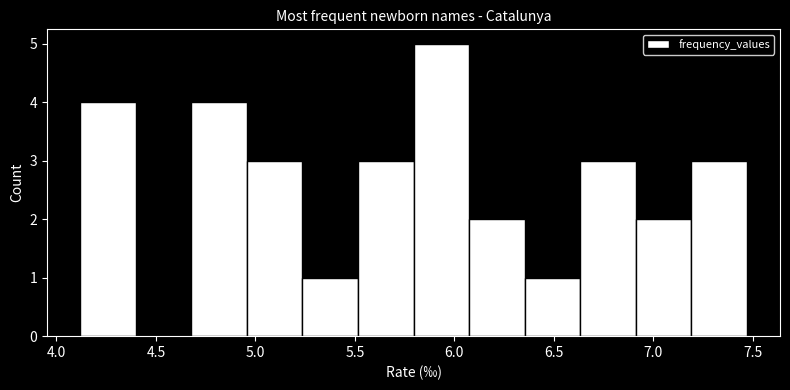

Reading left to right, list every bar in this chart as the range it spans on the x-axis followed by its height. Neither the bar edges nor the heights are printed on the chart, so give them approximately, as read against the axes.

4.10 to 4.40: 4
4.40 to 4.70: 0
4.70 to 4.95: 4
4.95 to 5.25: 3
5.25 to 5.50: 1
5.50 to 5.80: 3
5.80 to 6.05: 5
6.05 to 6.35: 2
6.35 to 6.65: 1
6.65 to 6.90: 3
6.90 to 7.20: 2
7.20 to 7.45: 3